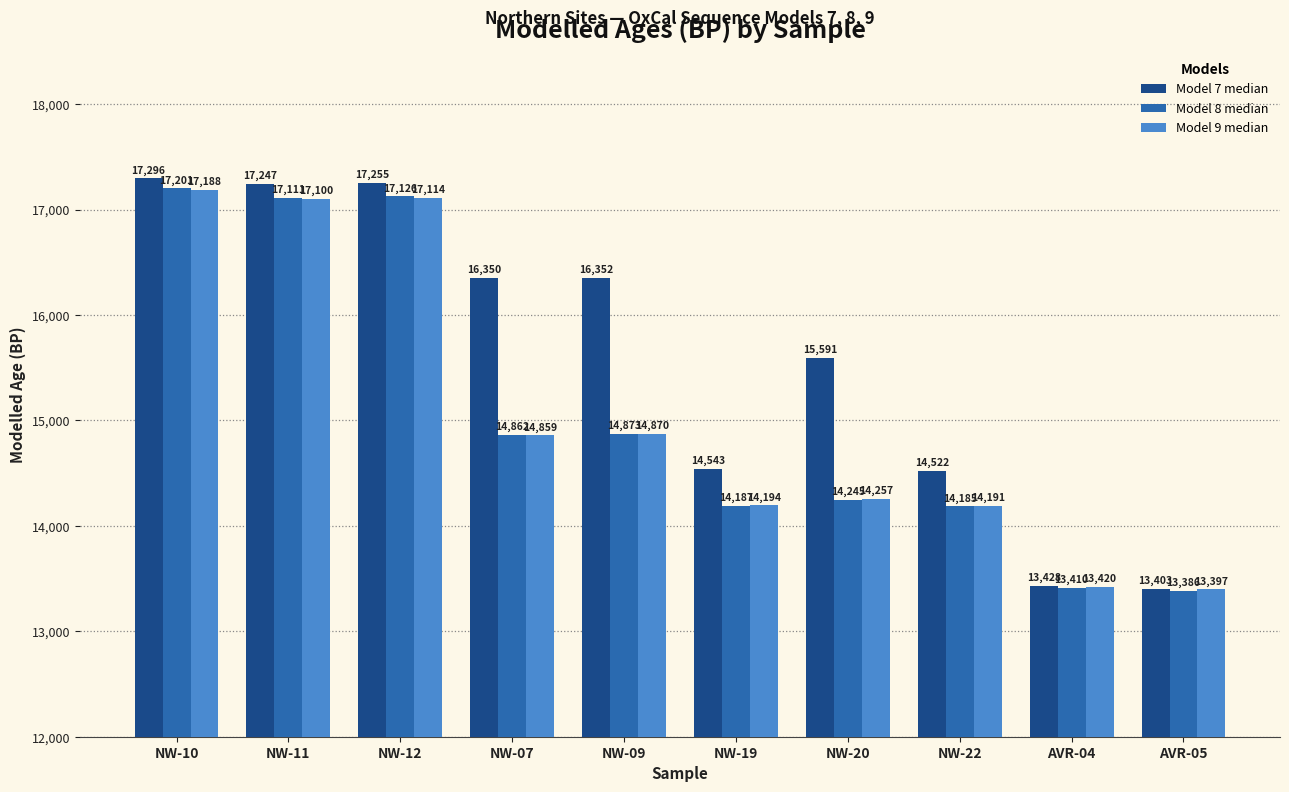

What is the minimum value shown in the chart?

13386